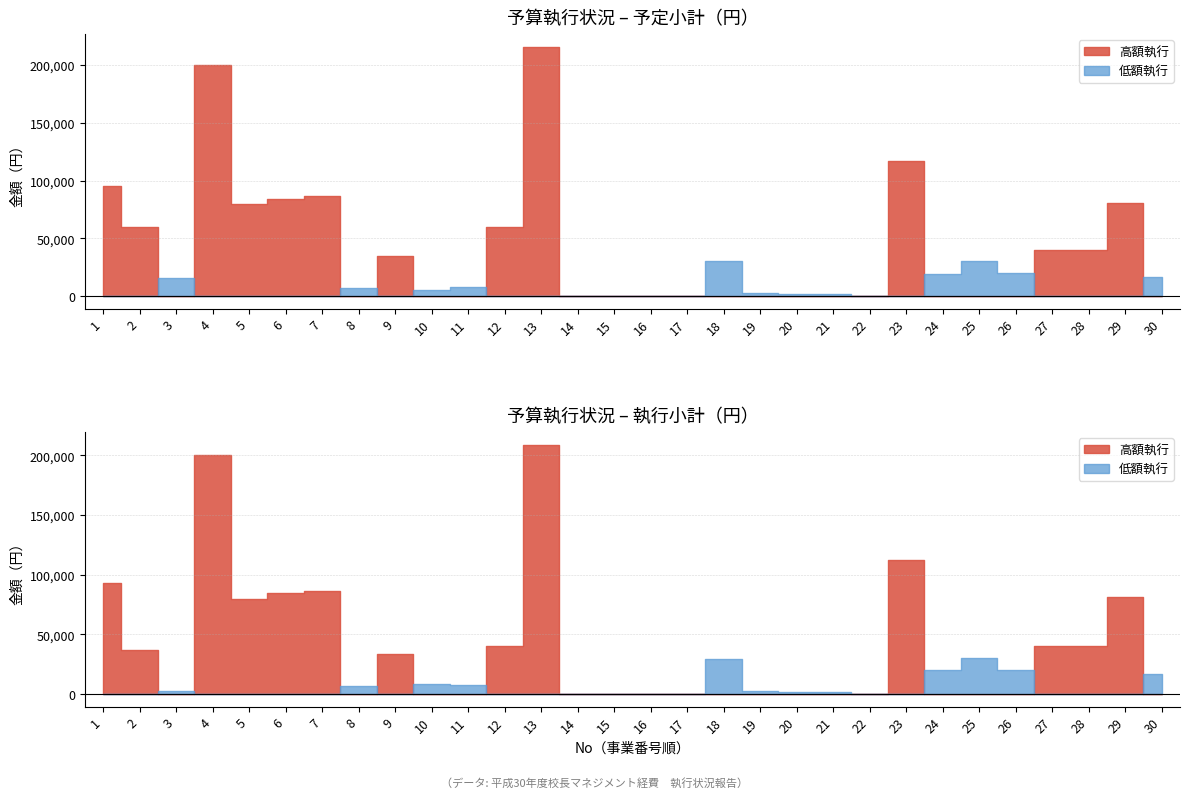

Reading right to left, transcribe all the data shown in this chart.

予定小計: 30=16892	29=81000	28=40000	27=40000	26=20000	25=30000	24=19000	23=117000	22=0	21=2000	20=2000	19=3000	18=30000	17=0	16=0	15=0	14=0	13=216000	12=60000	11=7500	10=5000	9=35000	8=7000	7=87000	6=84500	5=80000	4=200000	3=16000	2=60000	1=95080
執行小計: 30=16836	29=81000	28=40000	27=40000	26=20000	25=30000	24=20251	23=112200	22=0	21=2000	20=2000	19=3000	18=29140	17=0	16=0	15=0	14=0	13=209023	12=40500	11=7500	10=8090	9=33220	8=6858	7=86562	6=84500	5=79400	4=200000	3=2500	2=36590	1=93080